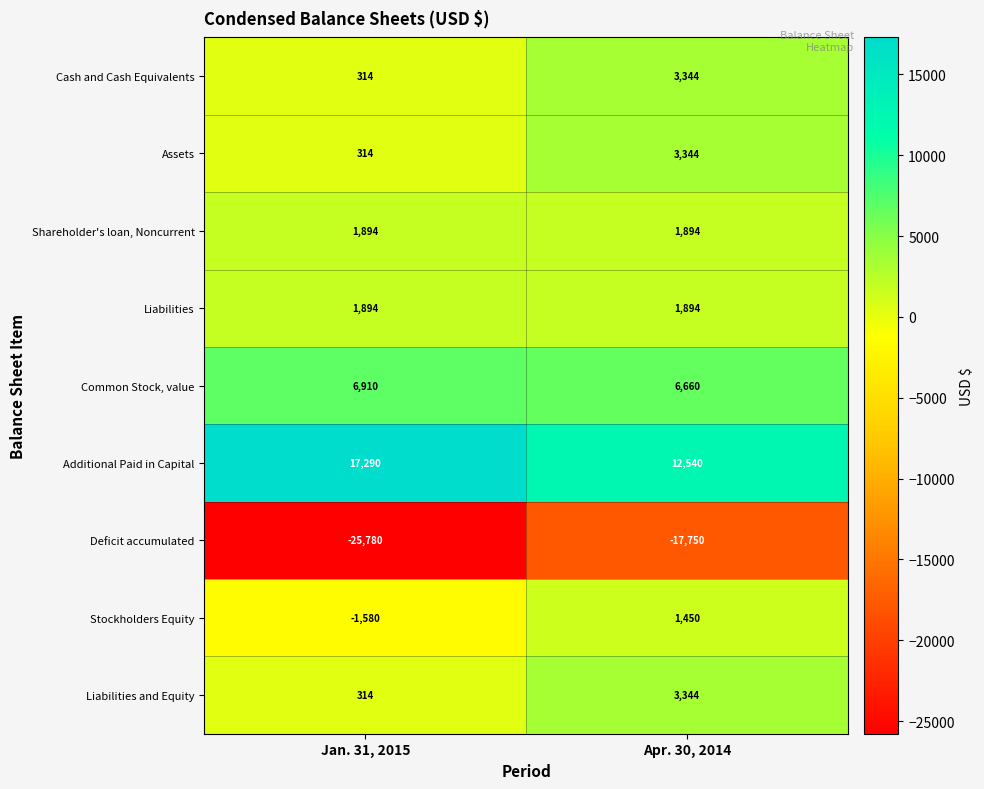

Rank the categories by Liabilities and Equity value from lowest to highest.

Jan. 31, 2015, Apr. 30, 2014